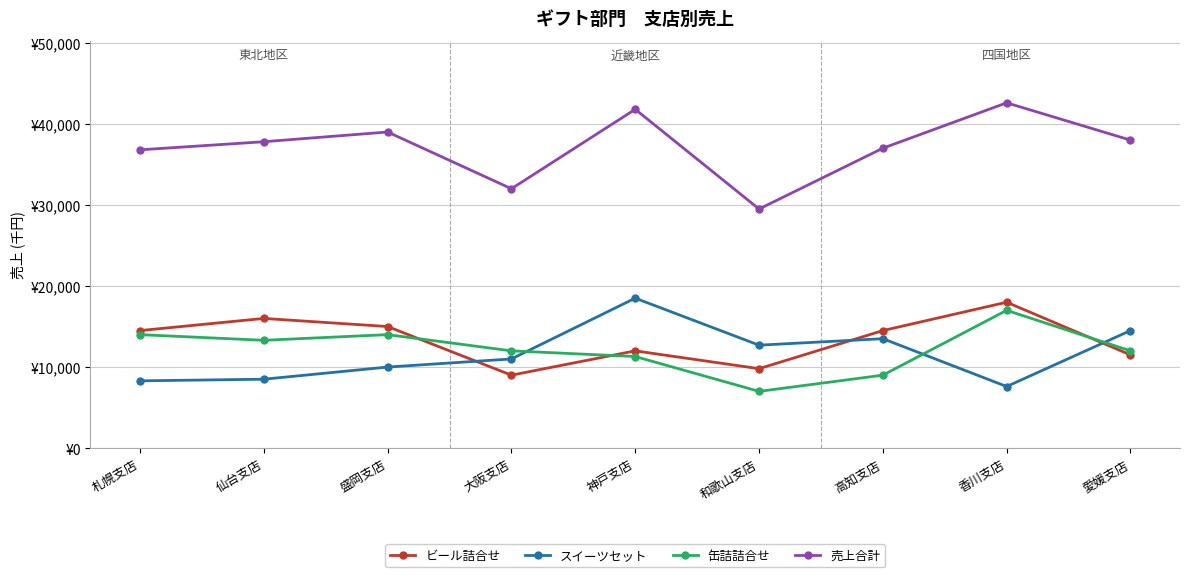

What is the sum of the ビール詰合せ values at 高知支店 and 仙台支店?

30500